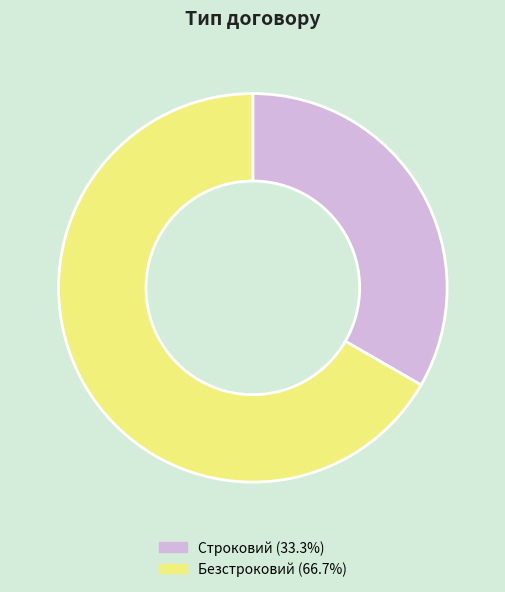

Is there any slice that represents more than half of the pie?

Yes